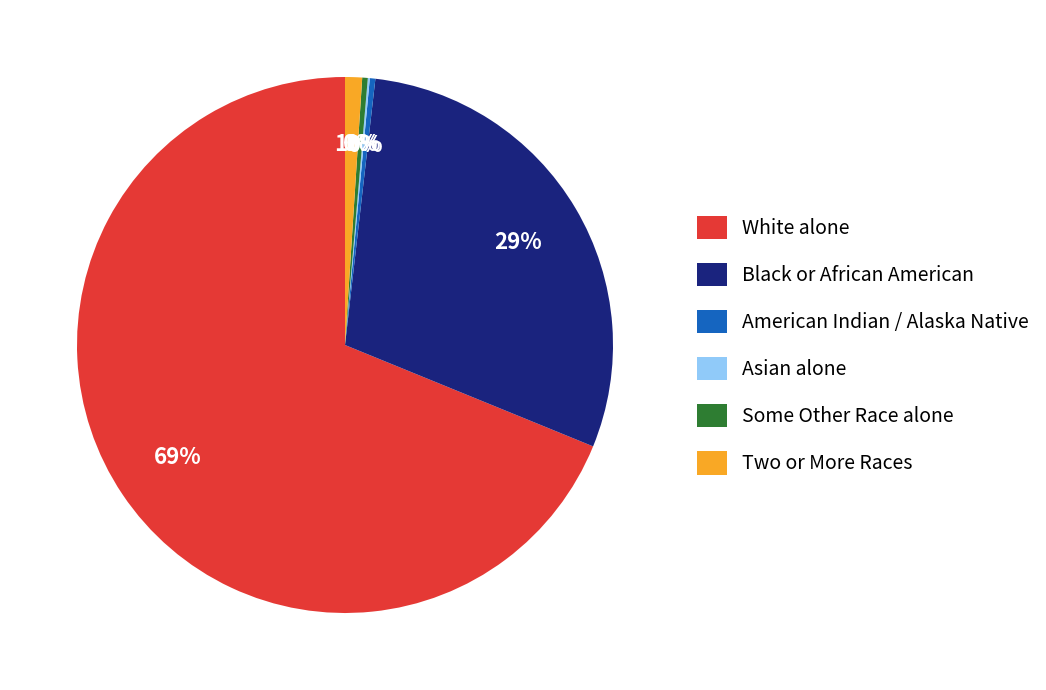

To the nearest percent, what percentage of the pie is Two or More Races?

1%